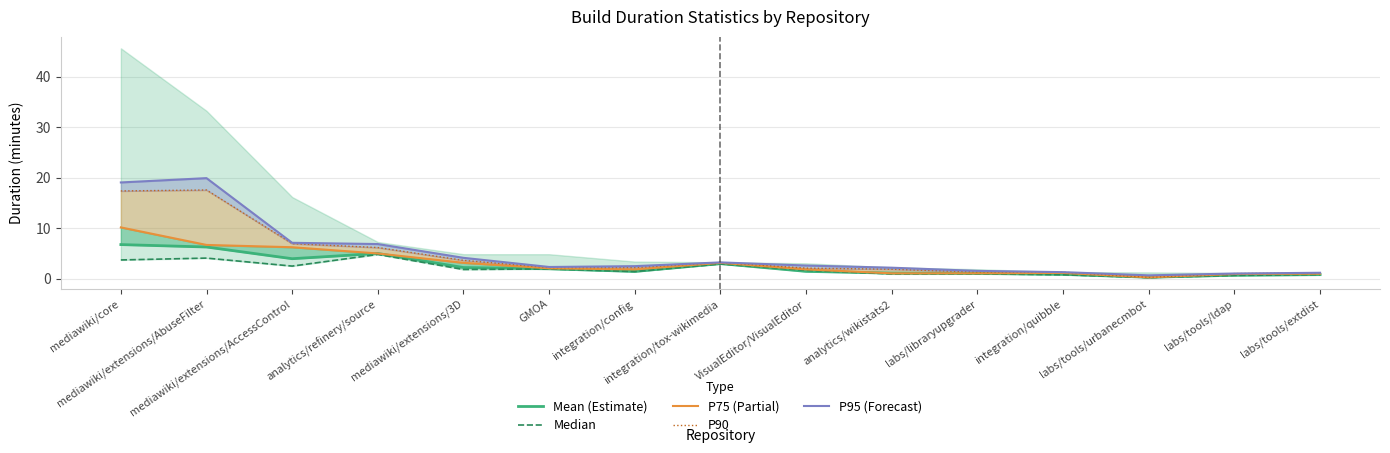

True or false: P75 (Partial) has more than 1 interior local peaks.

True